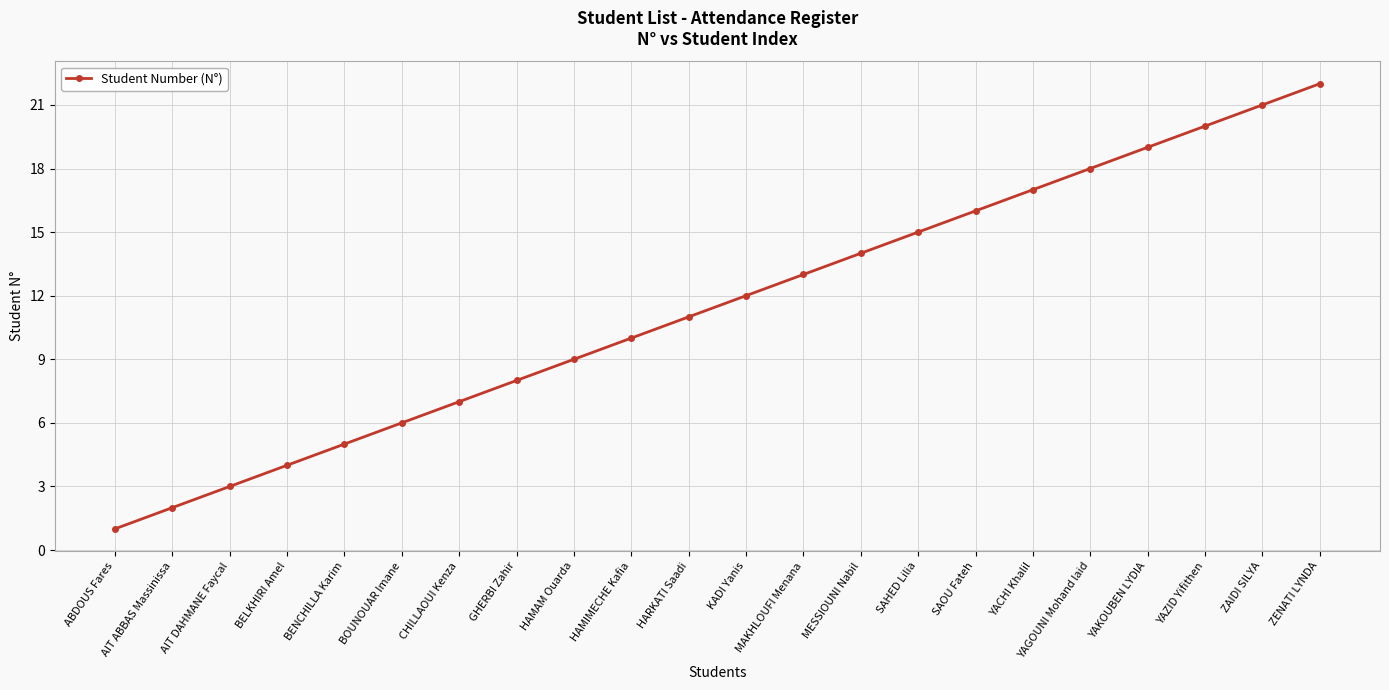

What is the label of the 15th point from the right?

GHERBI Zahir